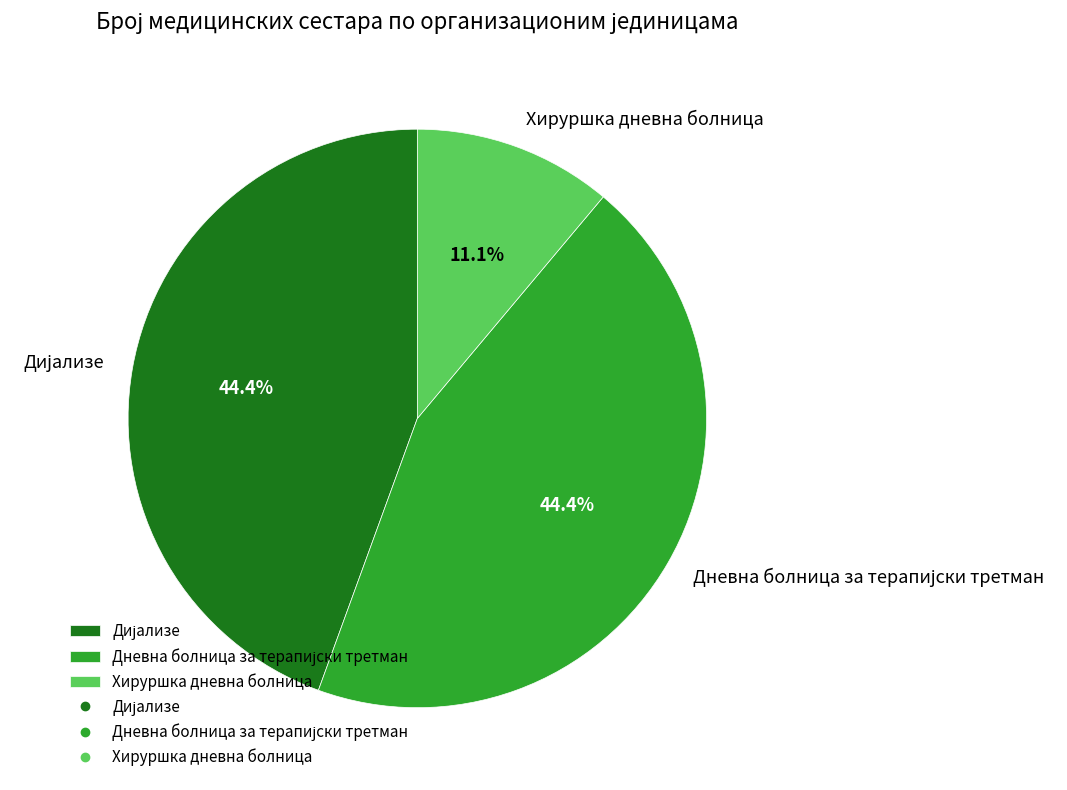

Does any single category account for the majority?

No